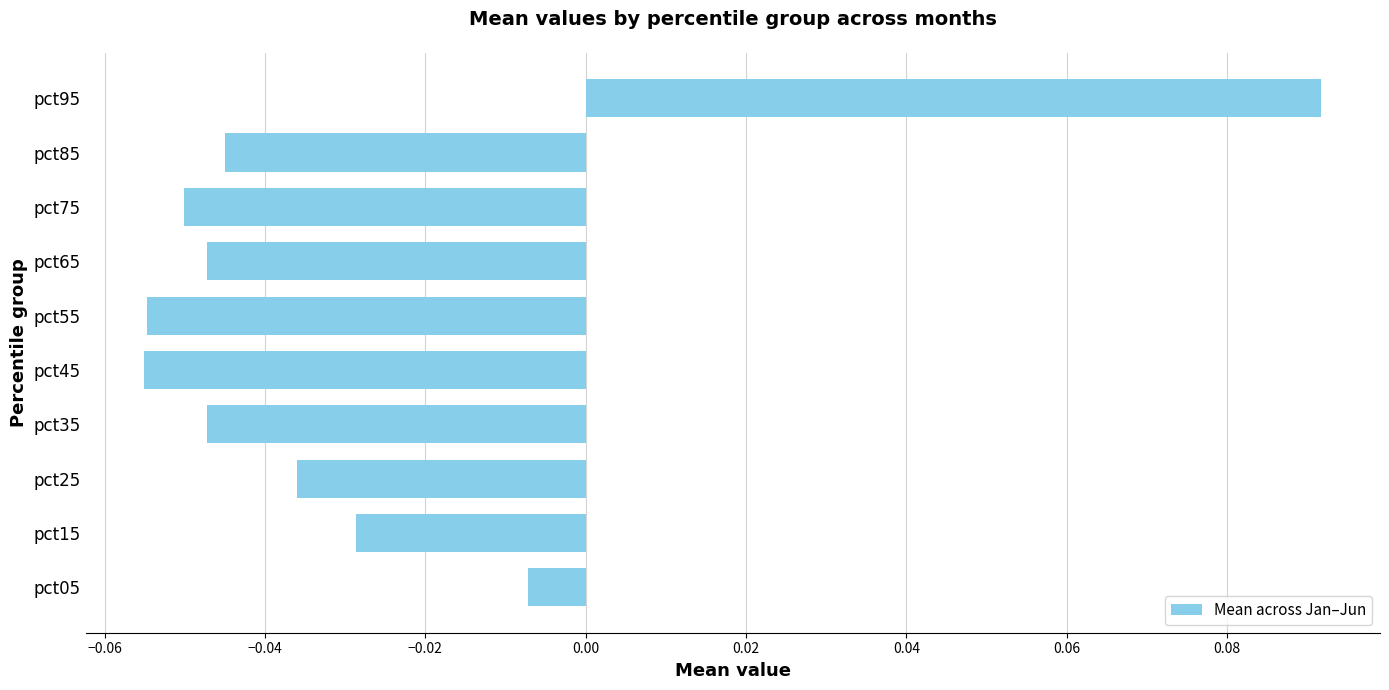

How many values are above zero?

1